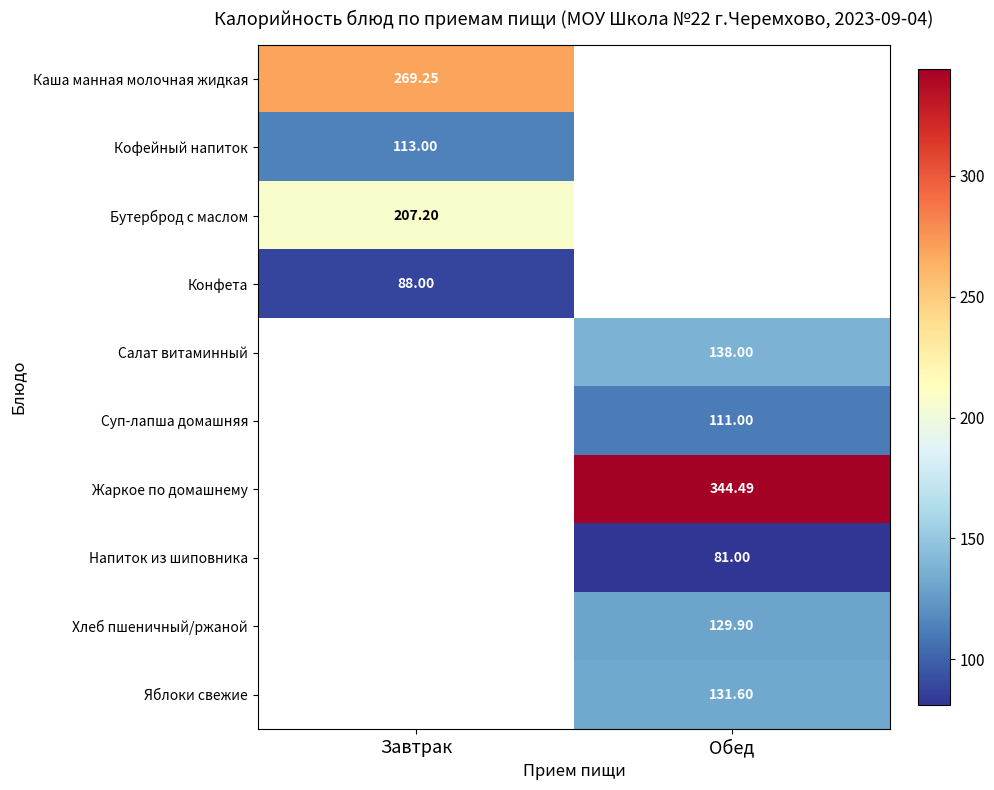

How many positive values does the Конфета series have?

1